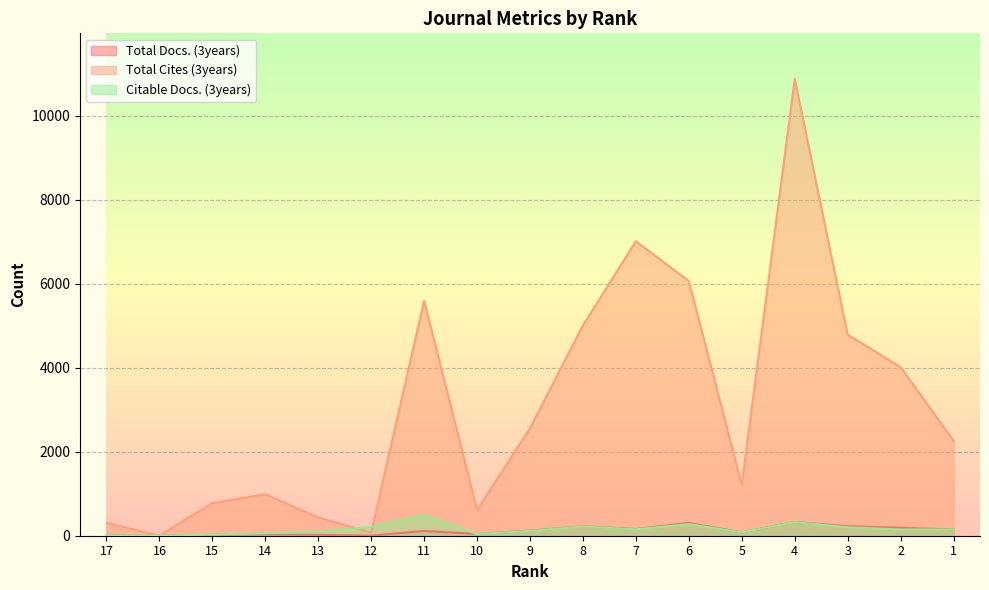

Which series has the largest range (max minus min)?

Total Cites (3years)